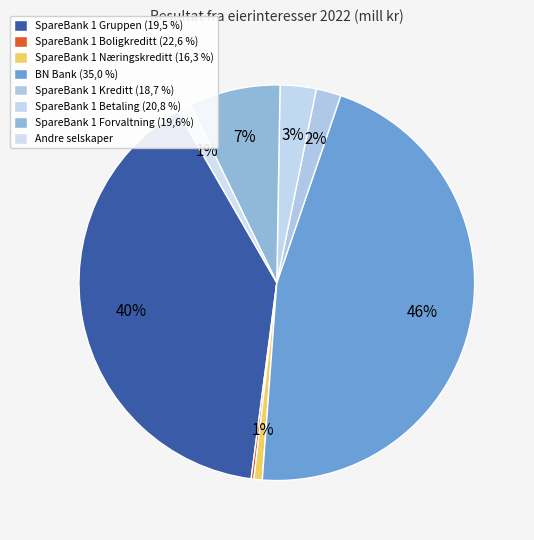

To the nearest percent, what is the difference between the BN Bank (35,0 %) and SpareBank 1 Kreditt (18,7 %) slice percentages?

44%